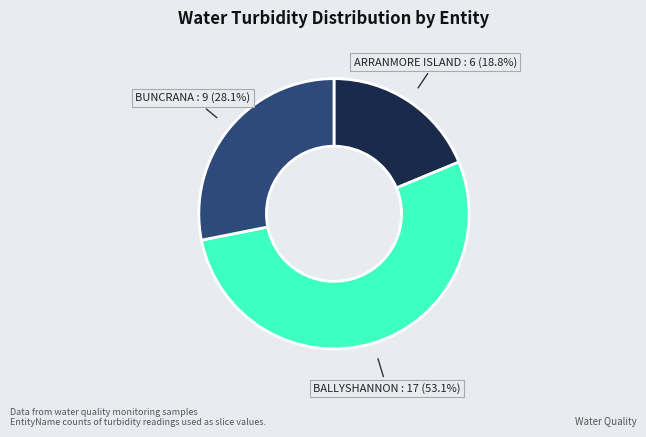

Is there any slice that represents more than half of the pie?

Yes